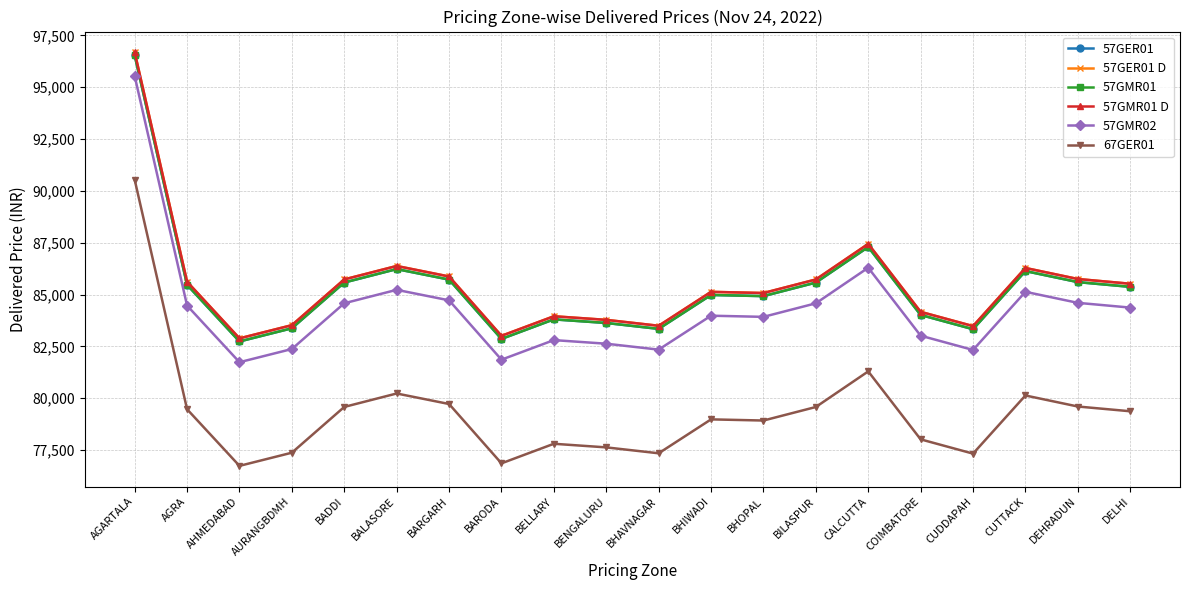

True or false: 57GER01 D and 57GMR01 D cross at least once.

False